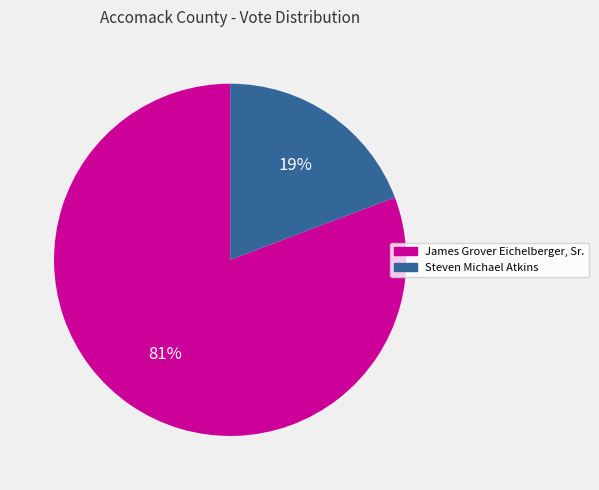

Which slice is the largest?

James Grover Eichelberger, Sr.